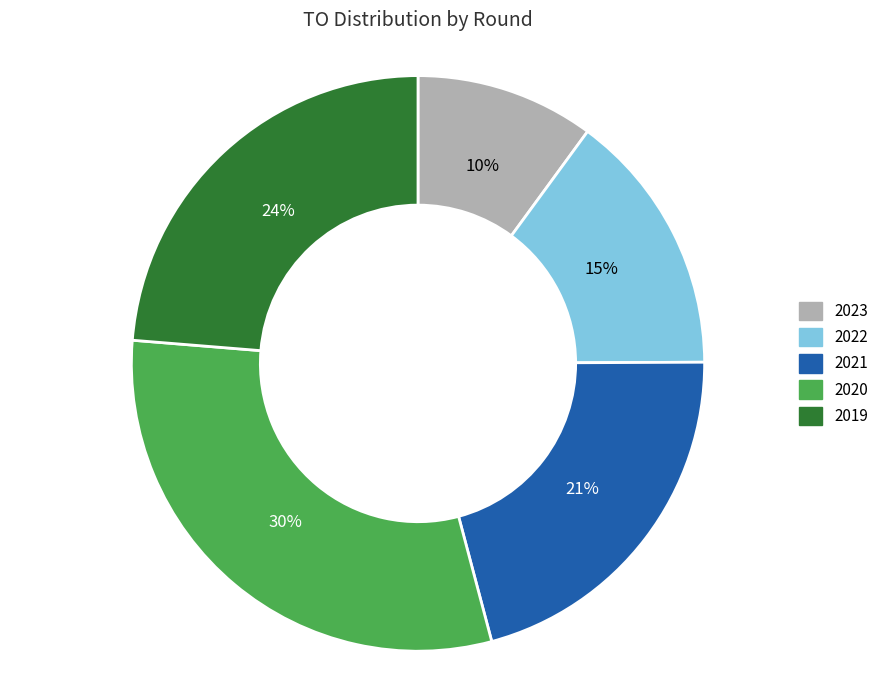

True or false: 2020 accounts for 44% of the total.

False